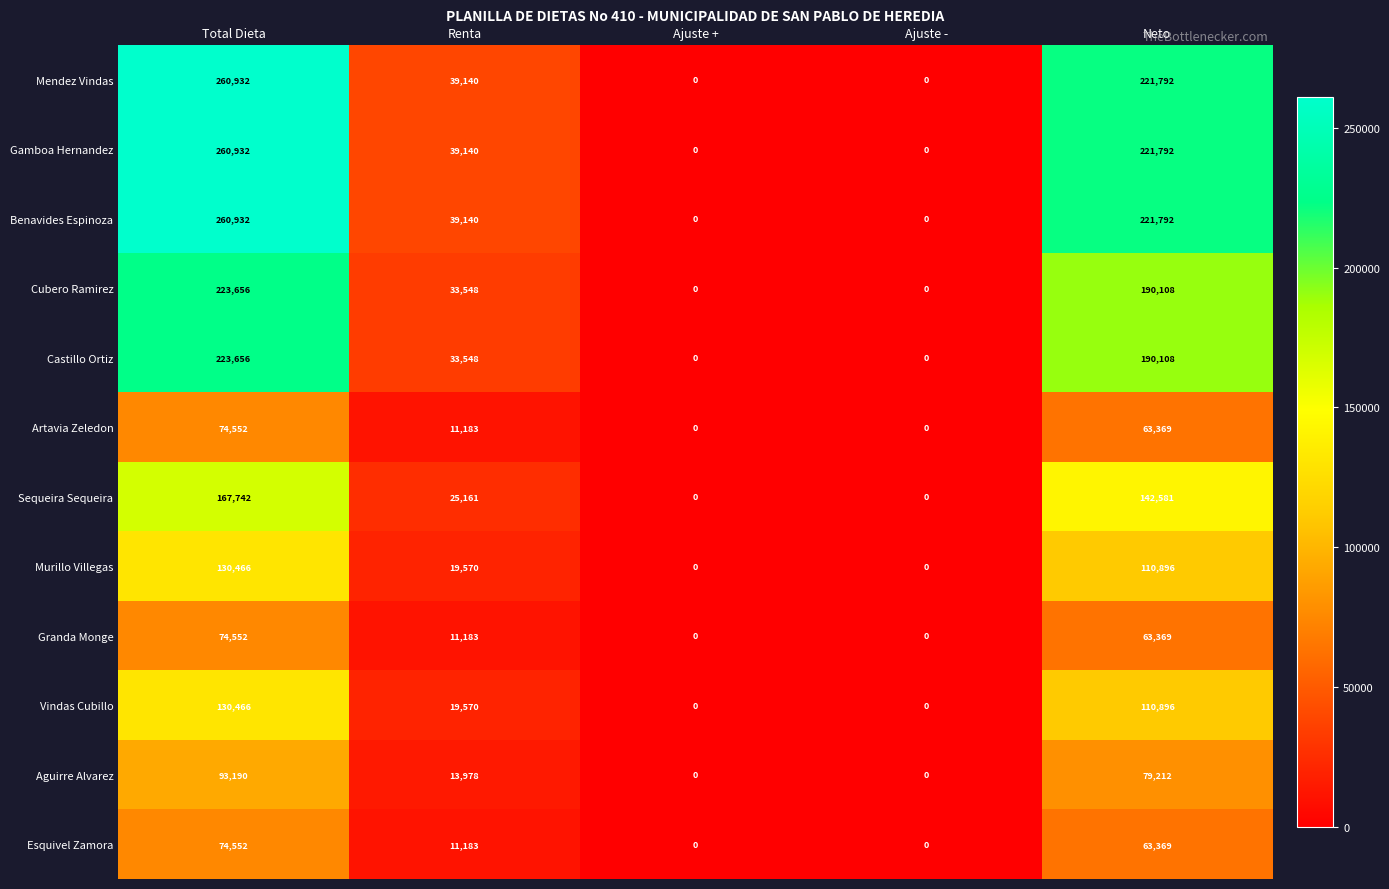

What is the difference between the highest and lowest values at Neto?

158423